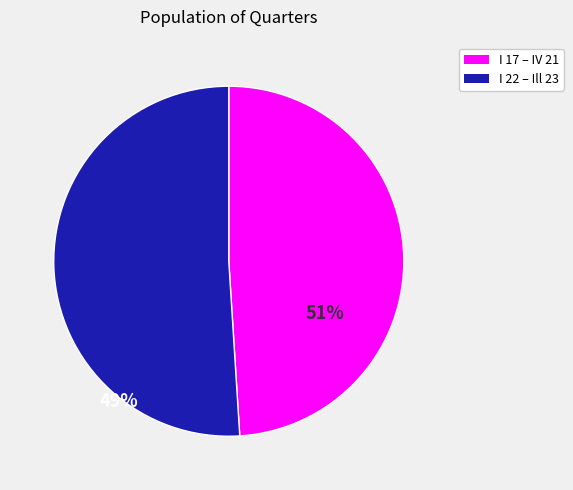

The I 22 – Ill 23 slice represents 43% of the pie. True or false?

False